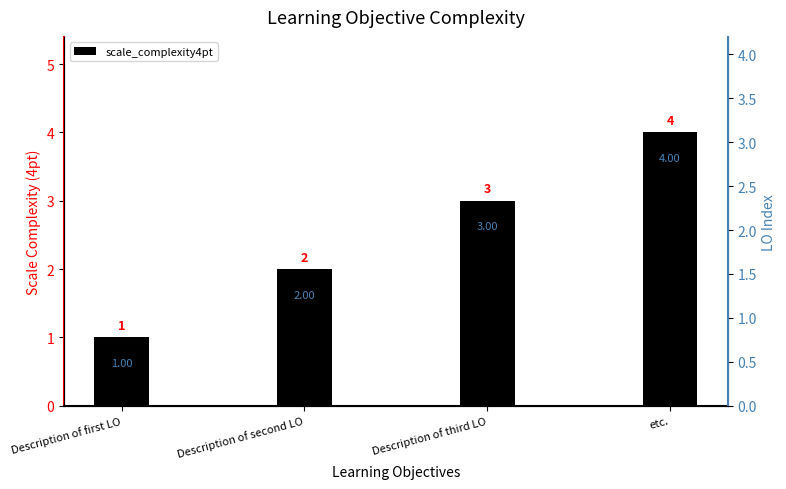

How many values are between 2 and 4?

3